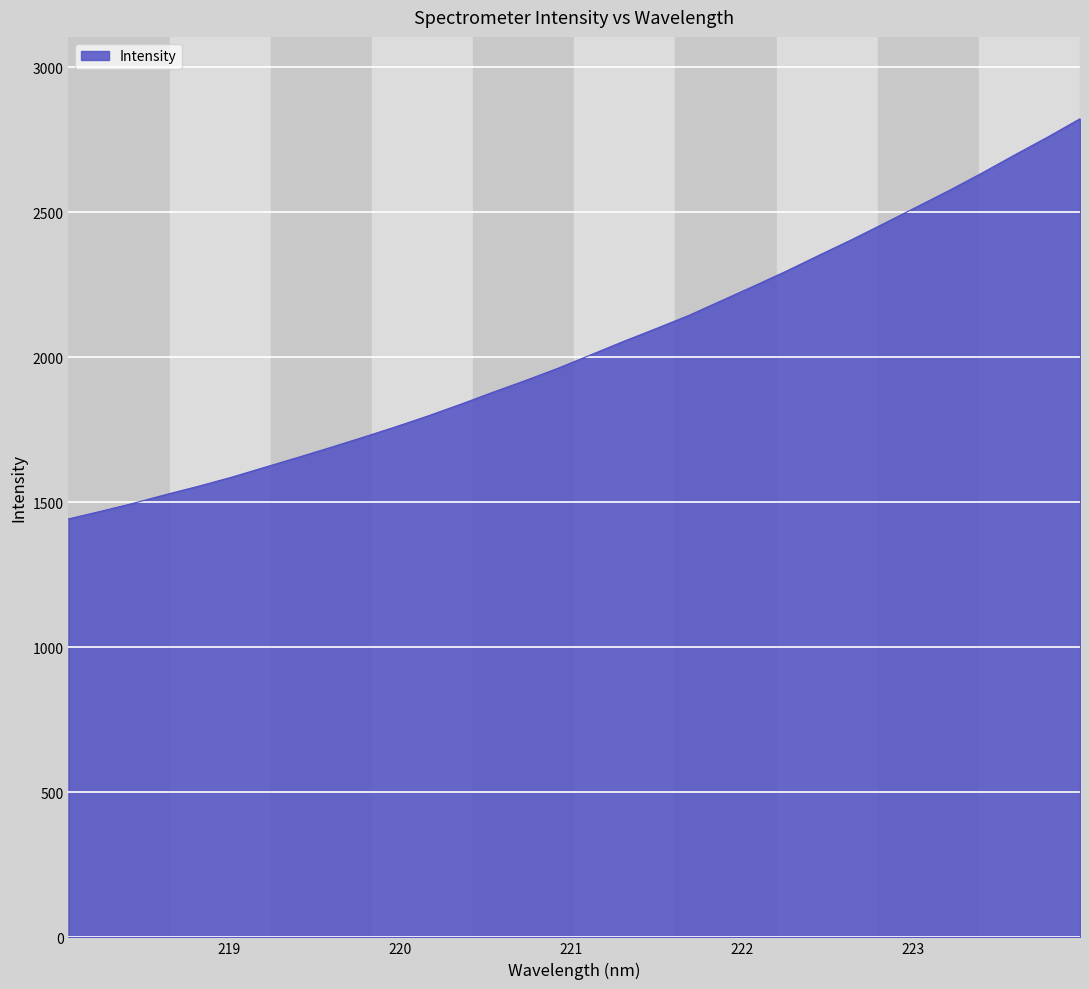

What is the smallest value displayed?

1442.7